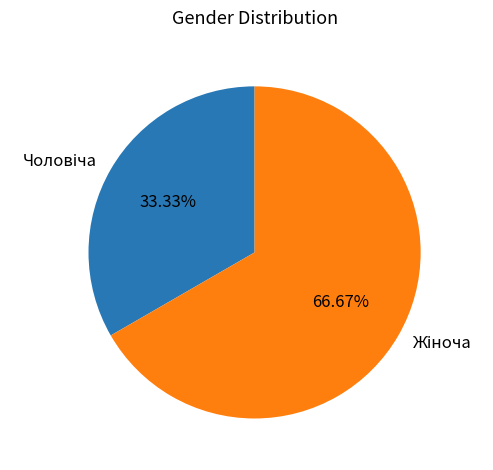

How many slices are in this pie chart?

2